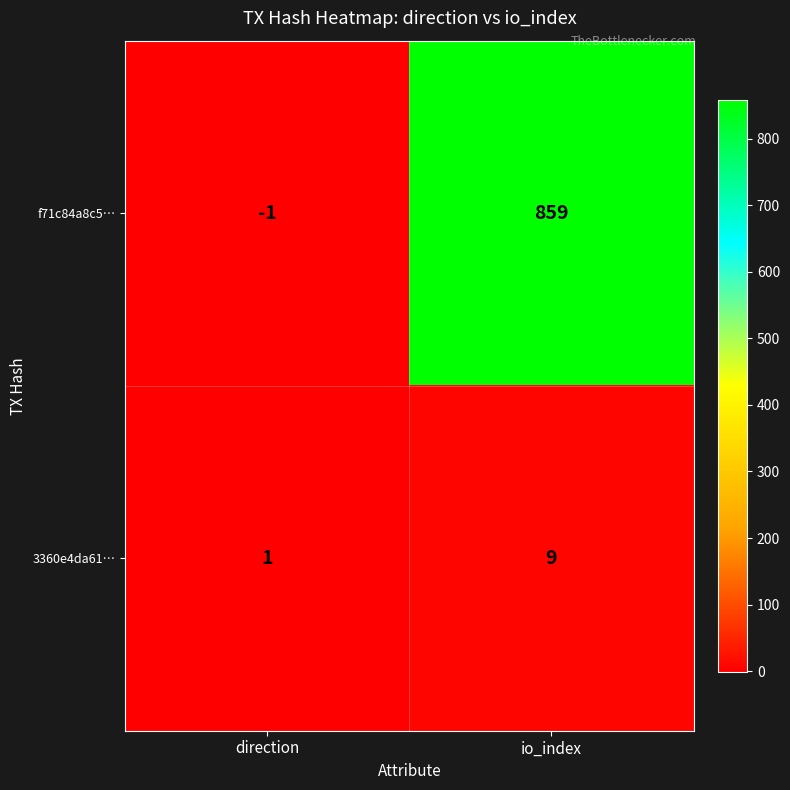

What is the difference between the f71c84a8c5… values at io_index and direction?

860